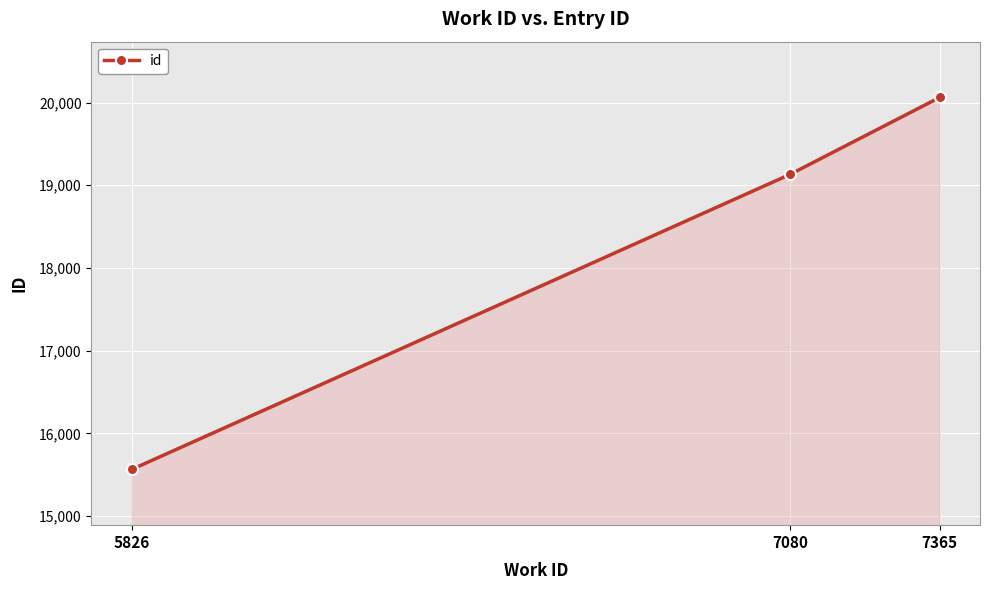

Which label corresponds to the smallest value in the chart?

5826